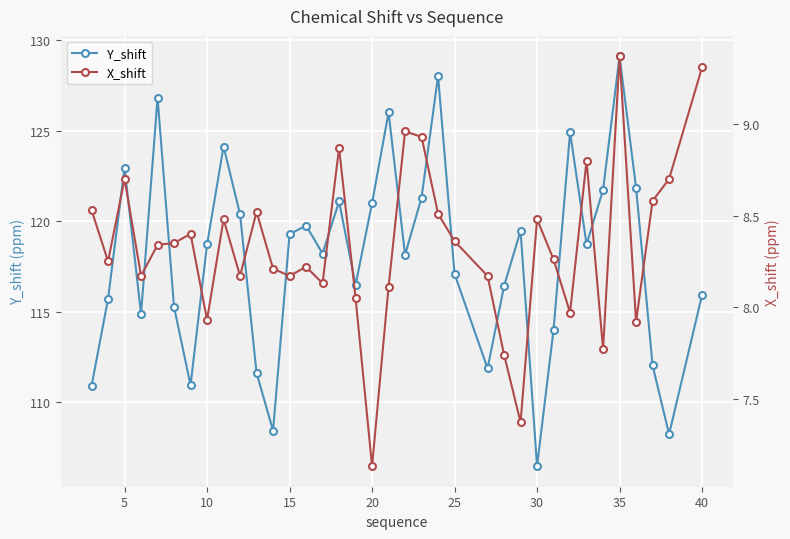

The value of Y_shift at 35 is 174.0. True or false?

False